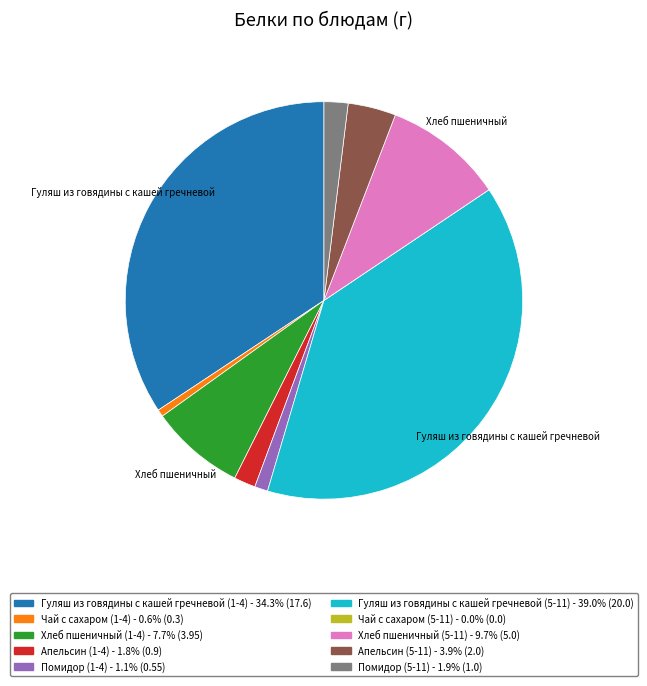

Does any single category account for the majority?

No